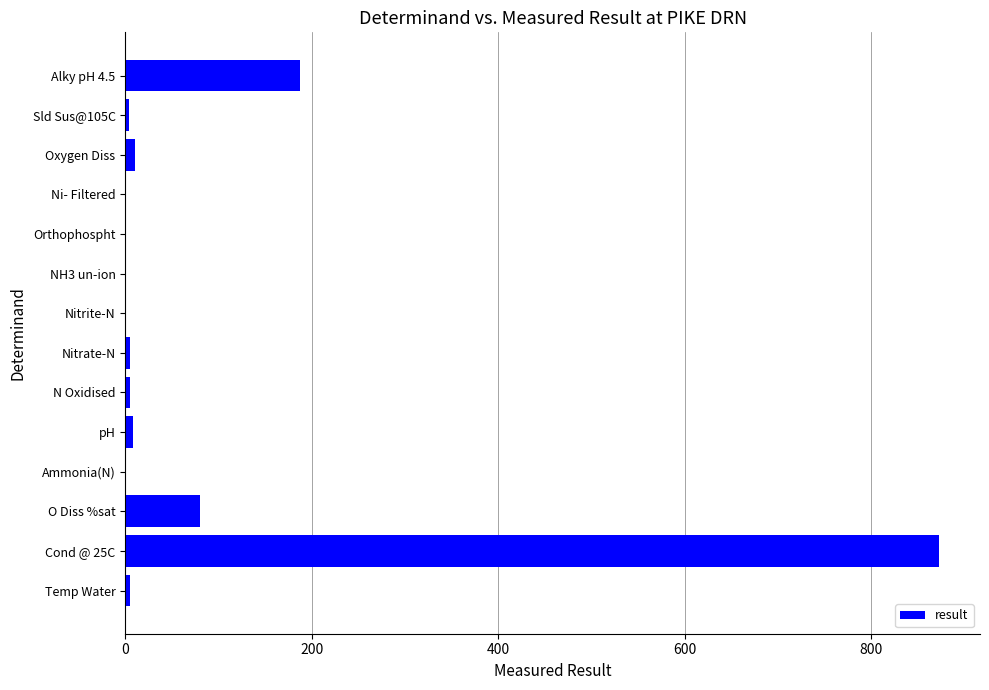

What is the sum of all values?

1178.6